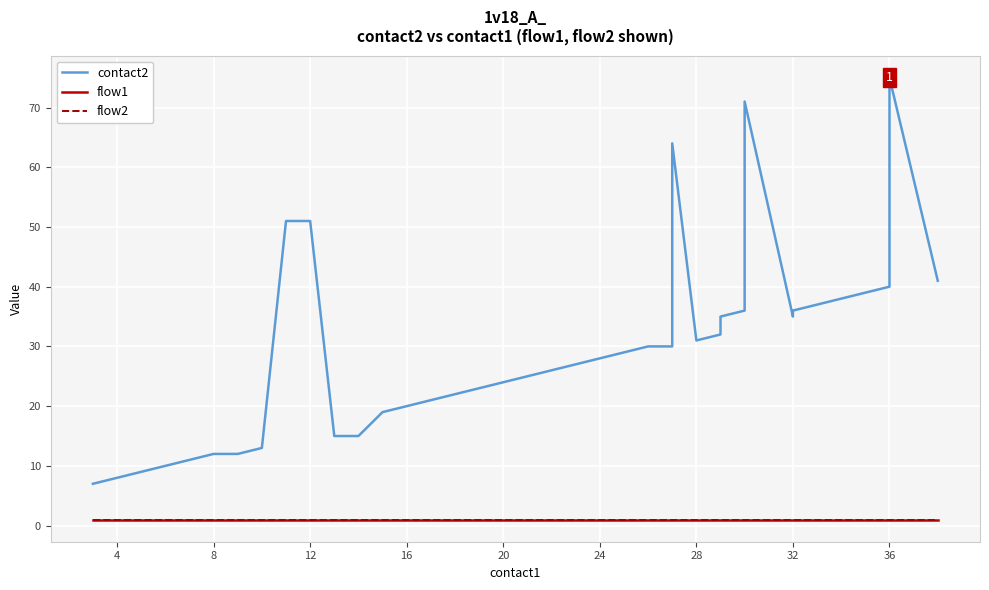

What is the minimum value for contact2?

7